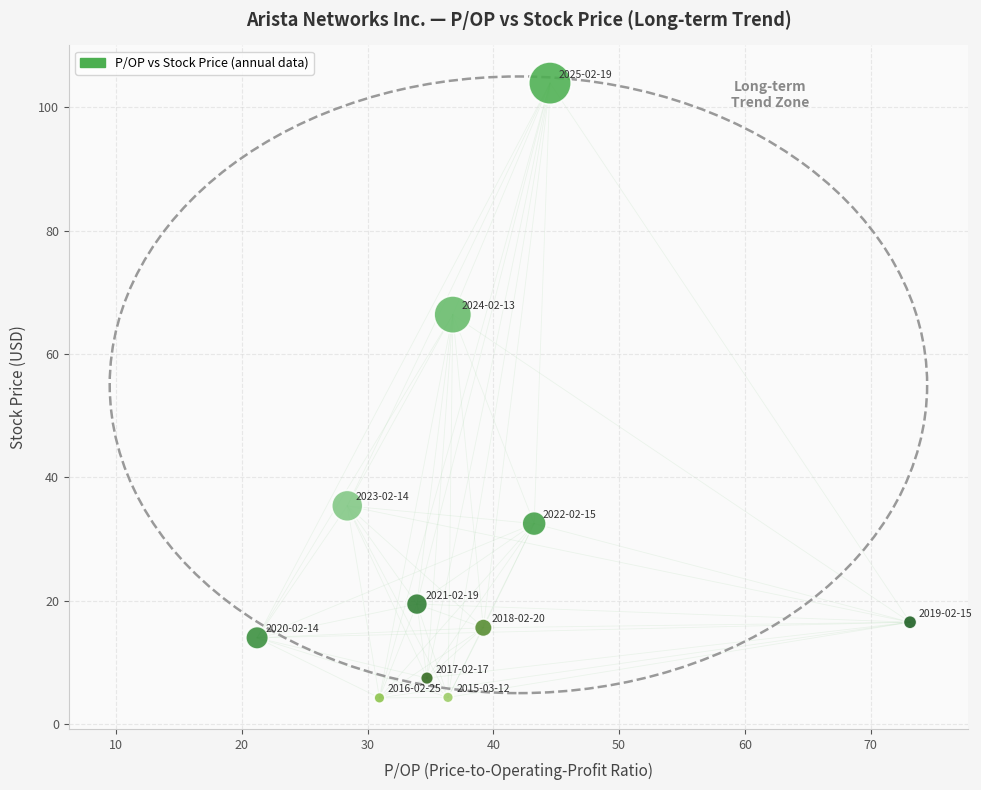

What Y value in the scatter plot is closest to 54?

66.4